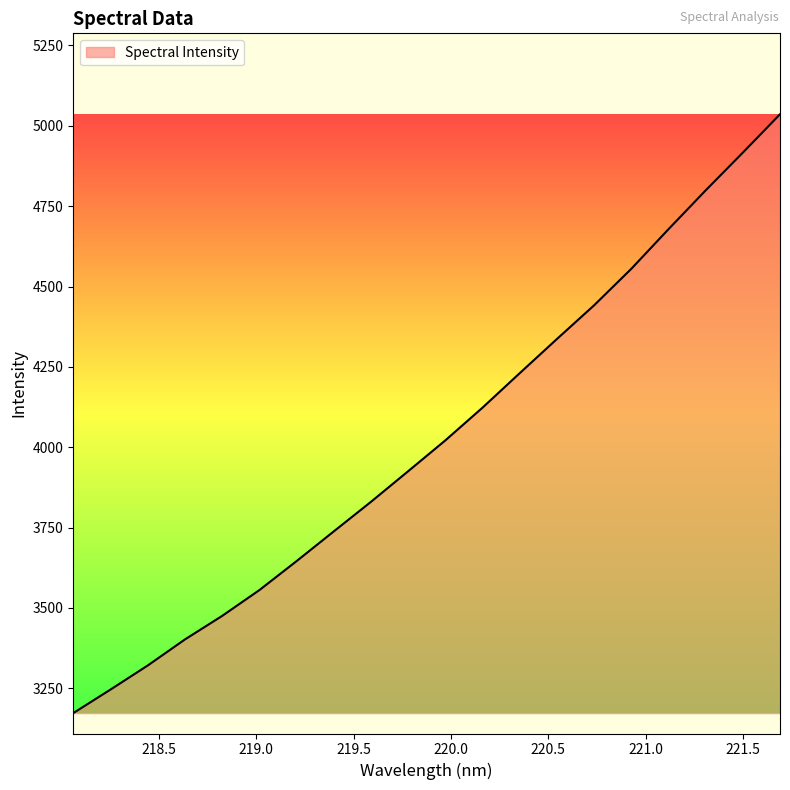

What is the difference between the maximum and minimum values?

1862.7